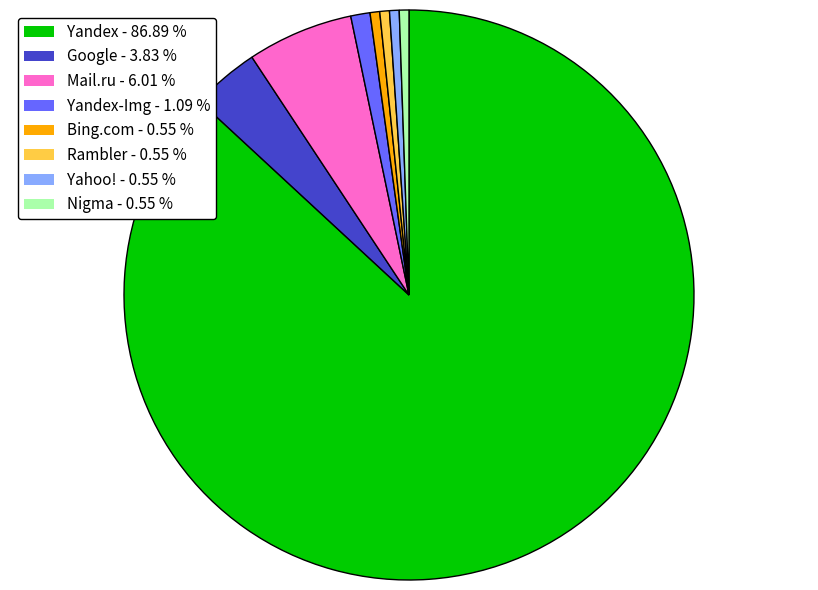

Do Bing.com - 0.55 % and Yandex-Img - 1.09 % together represent more than half of the pie?

No